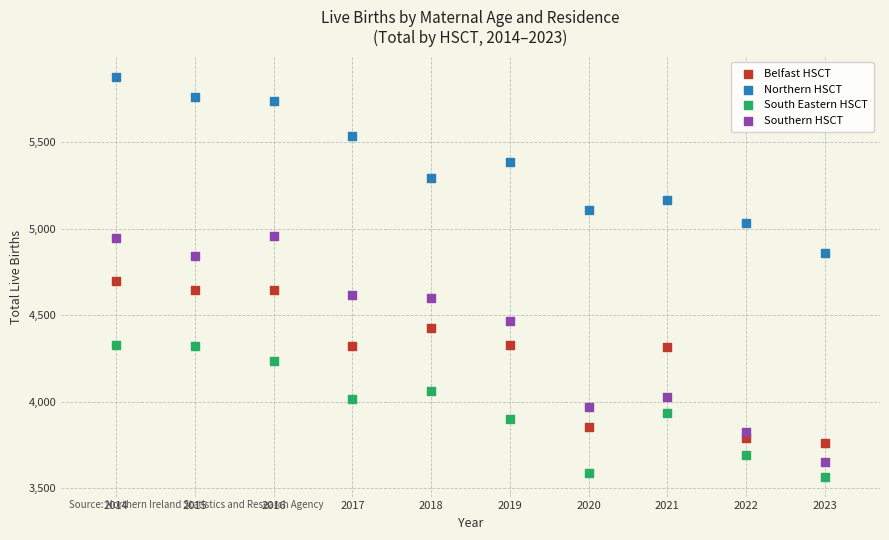

Which series contains the lowest Y value?

South Eastern HSCT